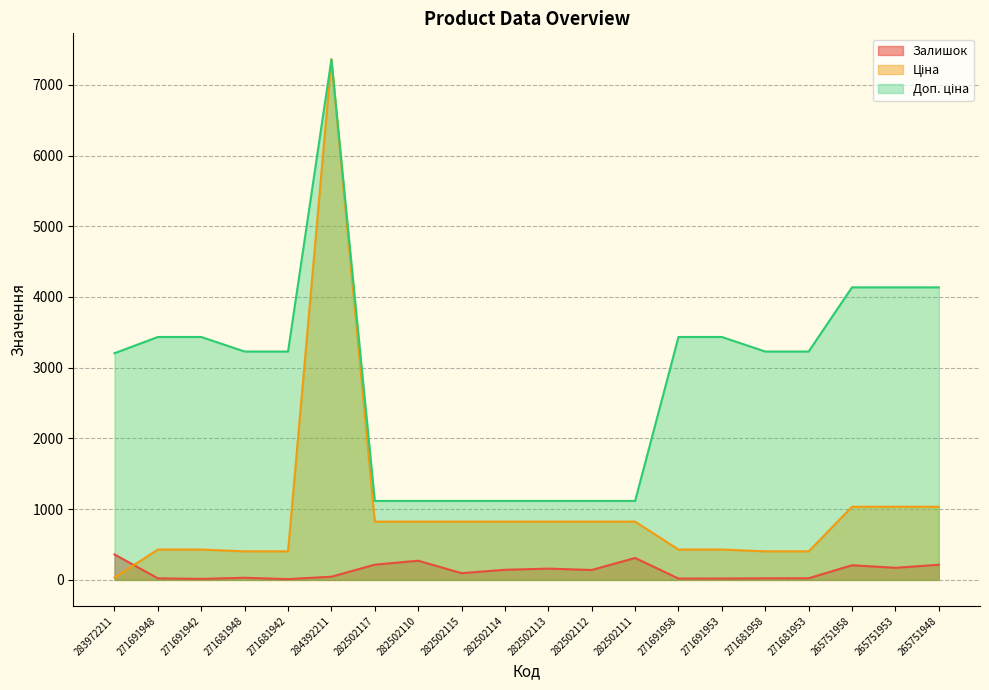

True or false: Доп. ціна has a value of 3205.0 at 283972211.

True